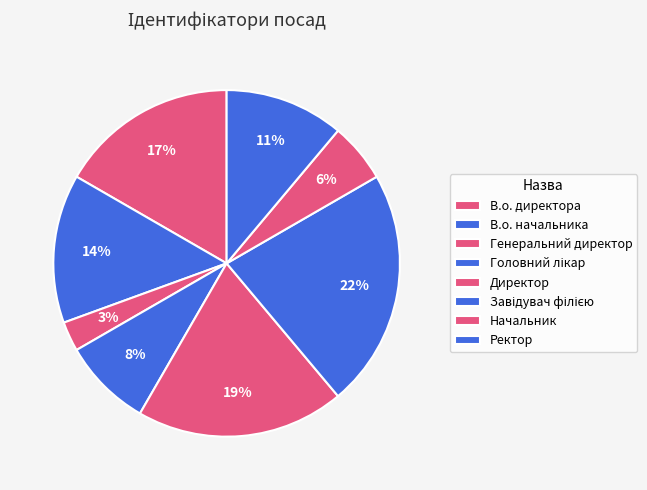

Which slice is the largest?

Завідувач філією